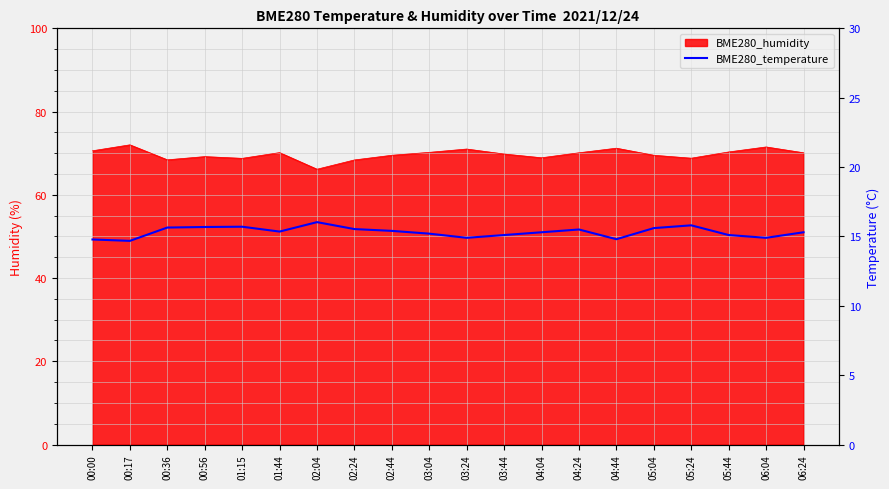

What value does the data have at 06:04?

14.9